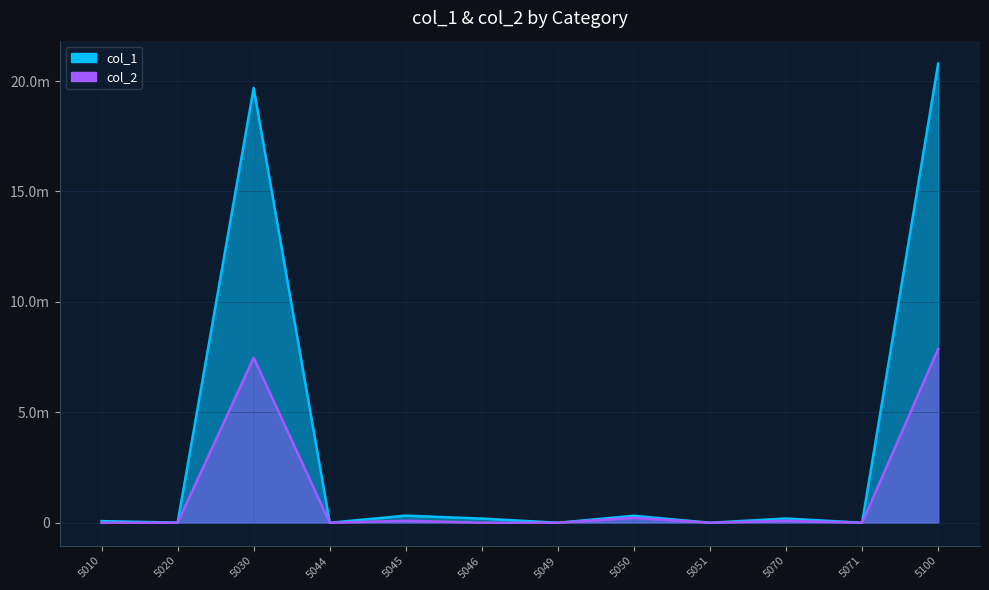

Does the chart have visible grid lines?

Yes